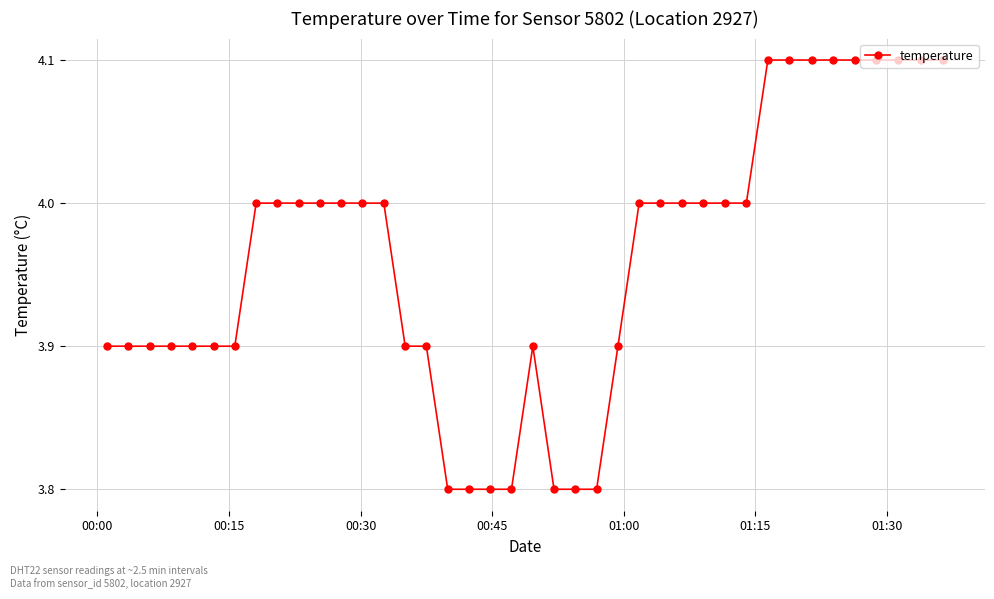

Does the chart have visible grid lines?

Yes